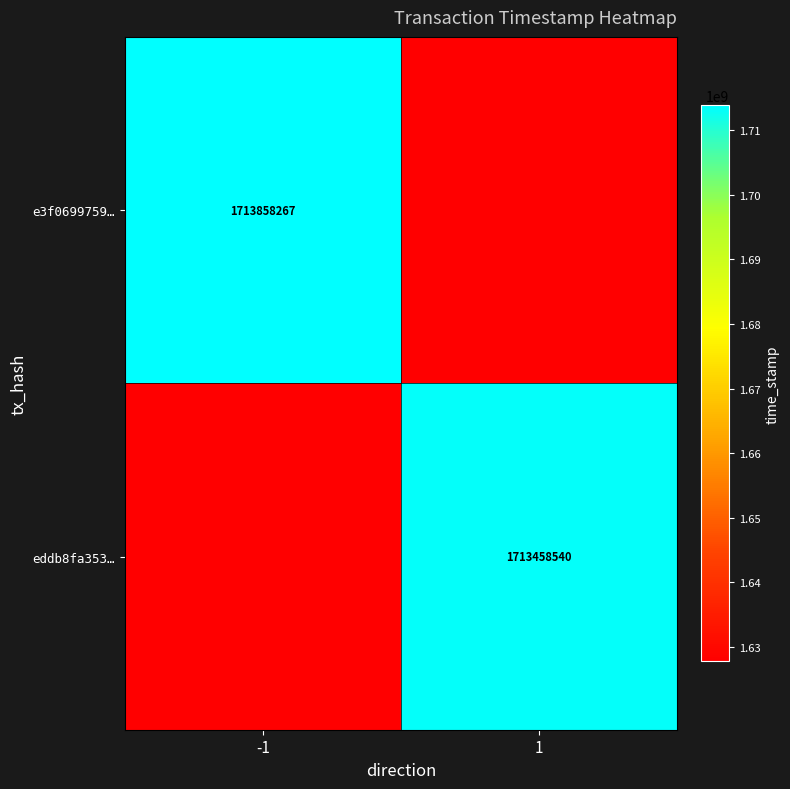

True or false: e3f0699759… has a value of 1713858267 at -1.

True